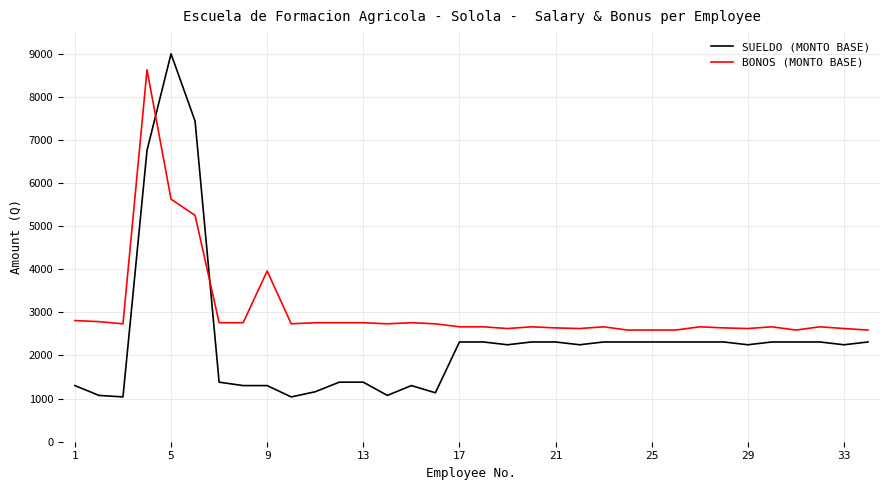

What is the difference between the maximum and second lowest values in the SUELDO (MONTO BASE) series?

7957.0